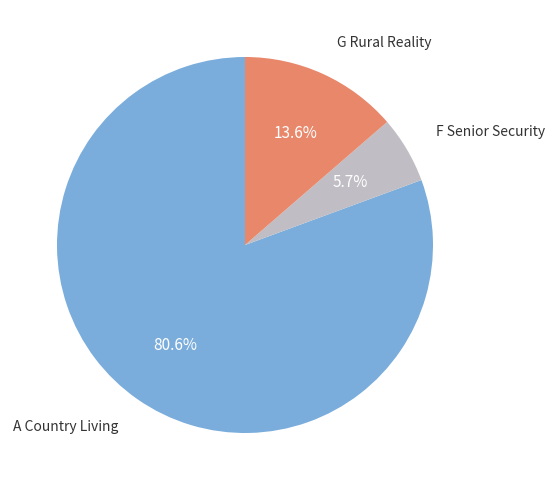

Does any single category account for the majority?

Yes